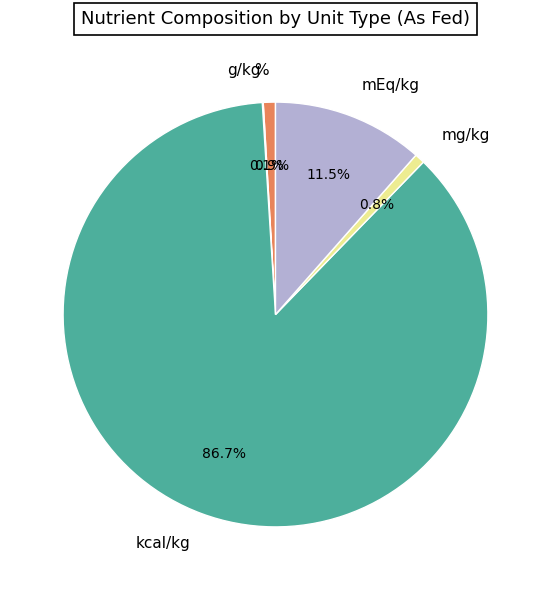

What percentage is NOT represented by %?

99.1%